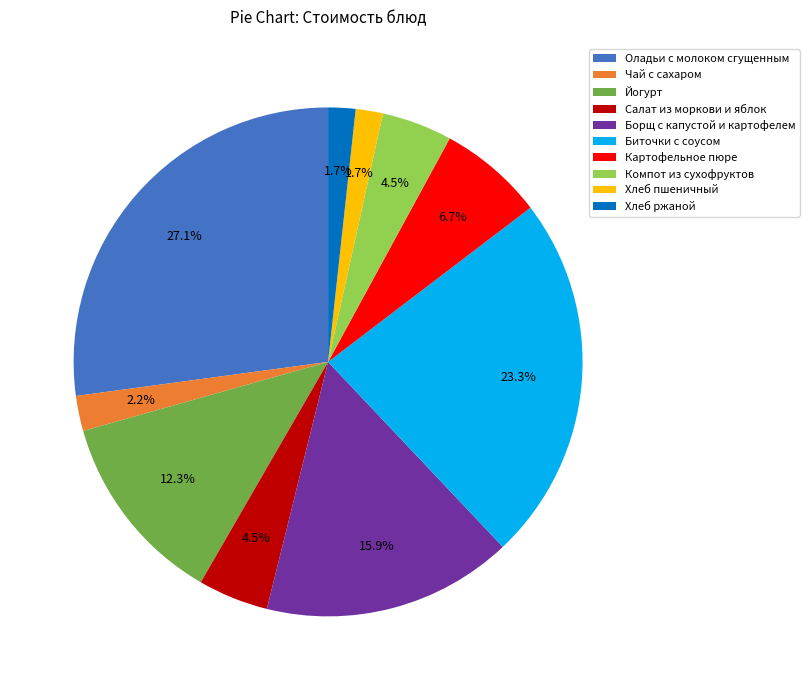

What portion of the pie excludes Хлеб пшеничный?

98.3%